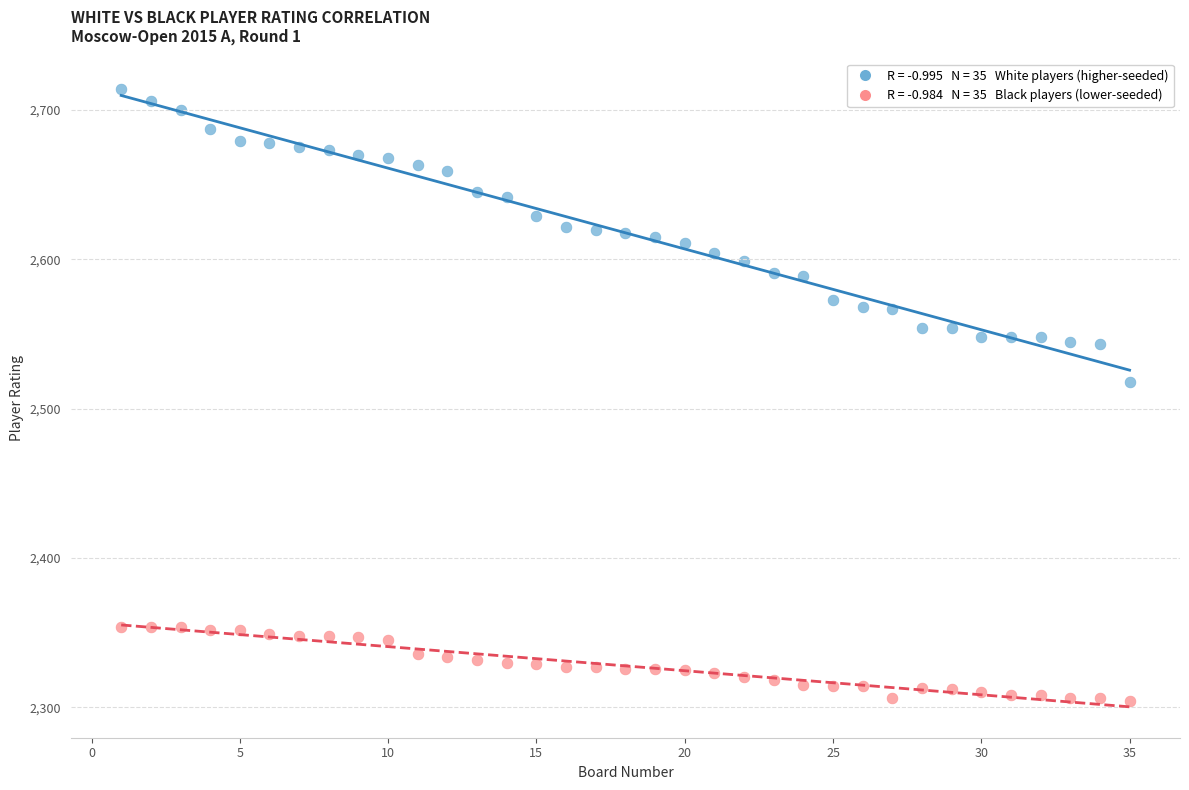

Across all data points, what is the range of X values (max minus min)?

34